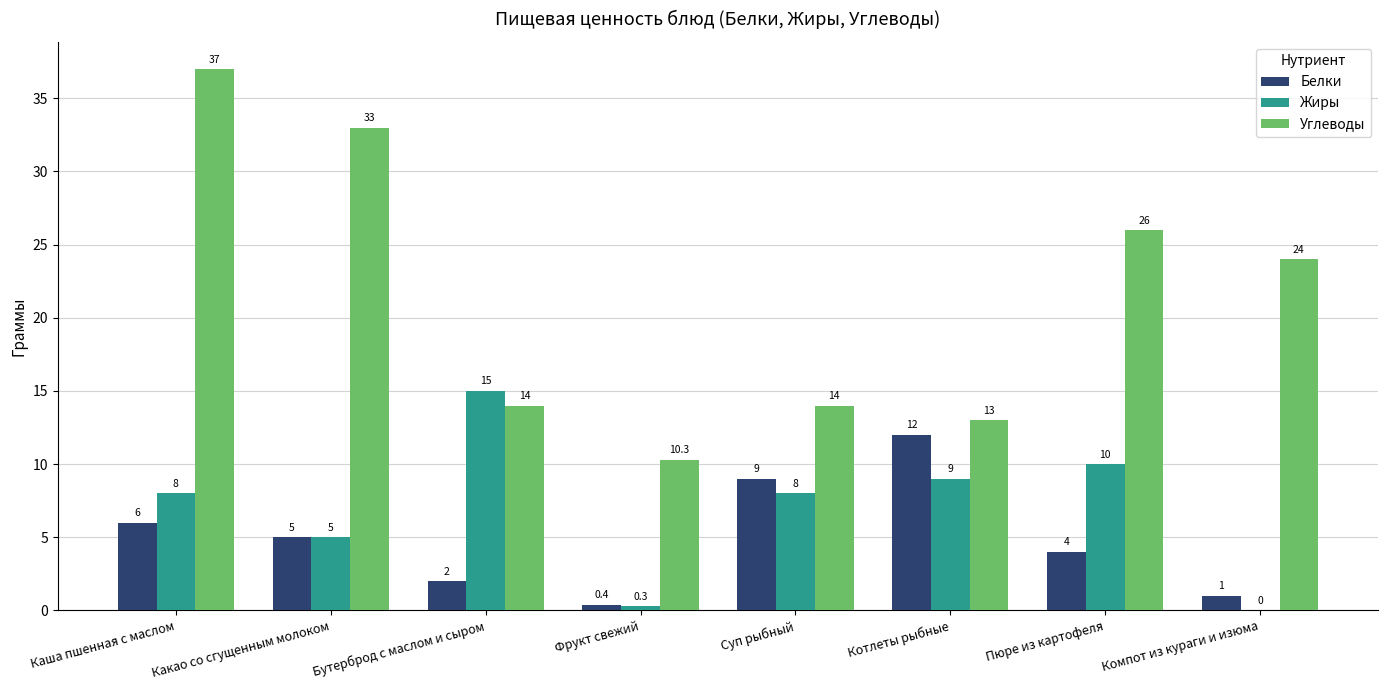

The value of Углеводы at Какао со сгущенным молоком is 12.6. True or false?

False